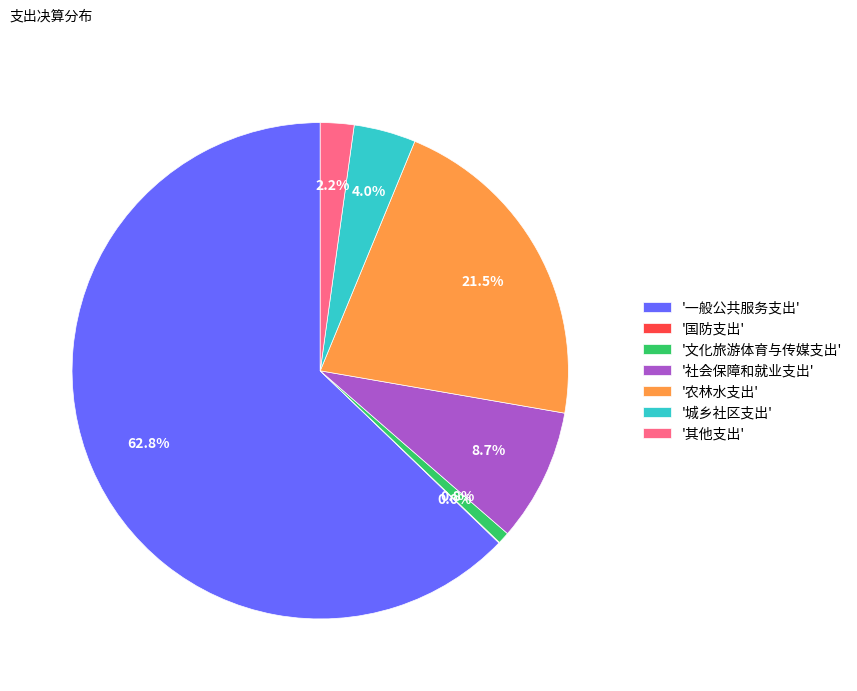

What is the ratio of the value at '城乡社区支出' to the value at '社会保障和就业支出'?

0.5